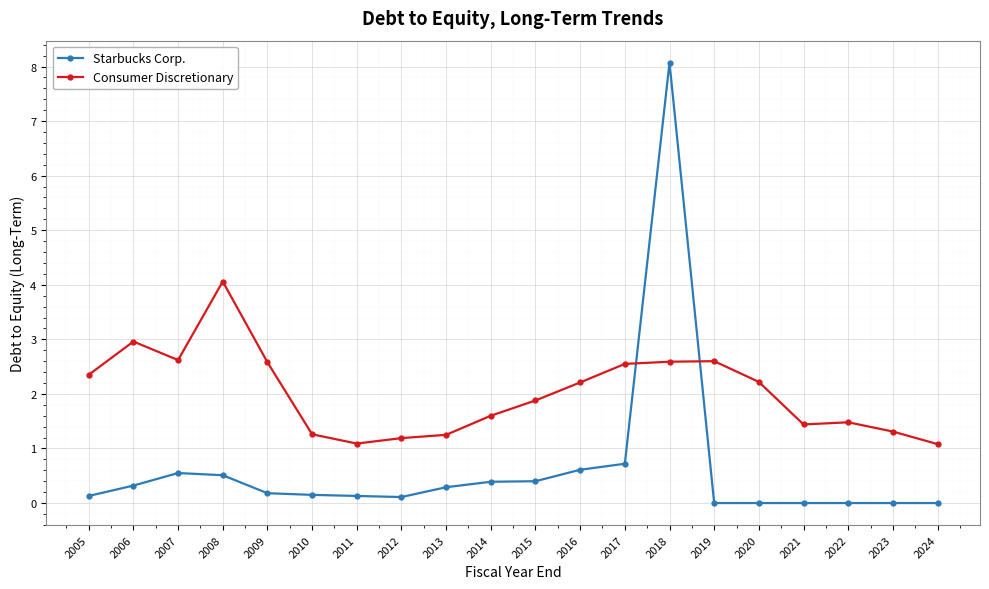

At how many categories does at least one series exceed 6?

1